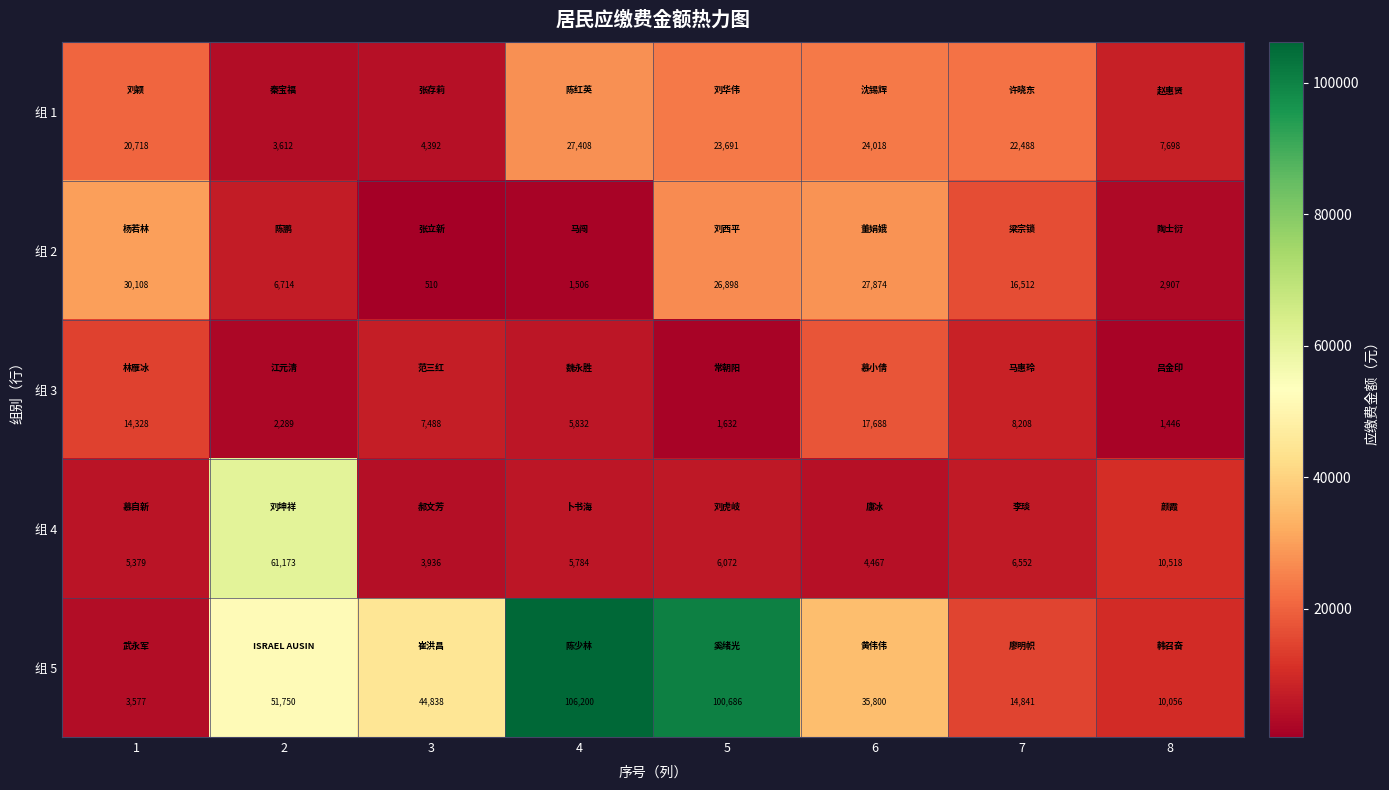

True or false: 组 1 has a value of 24018 at 6.

True